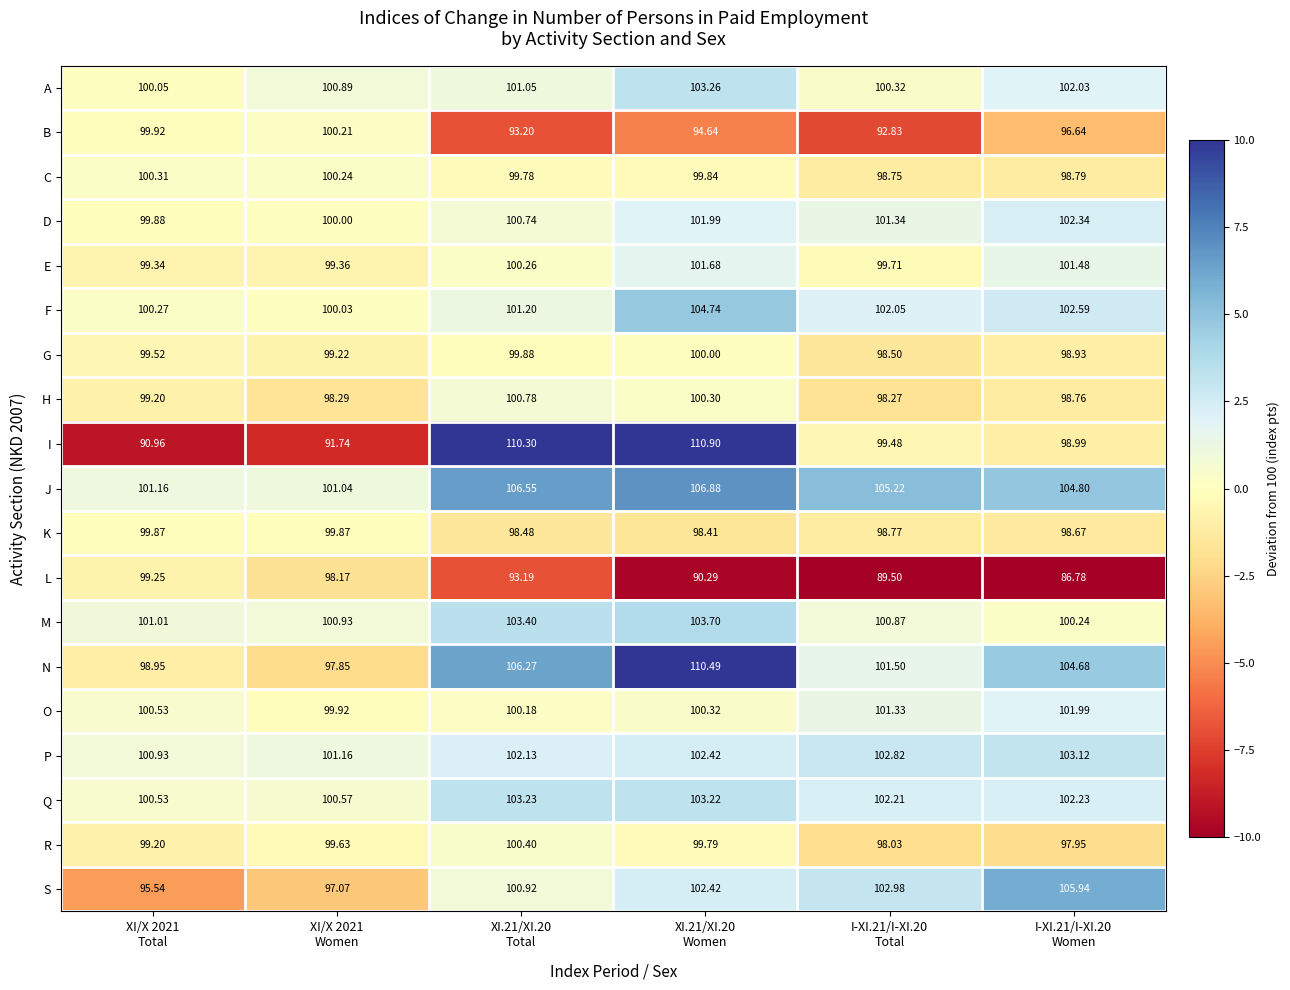

What is the smallest value displayed?

86.8